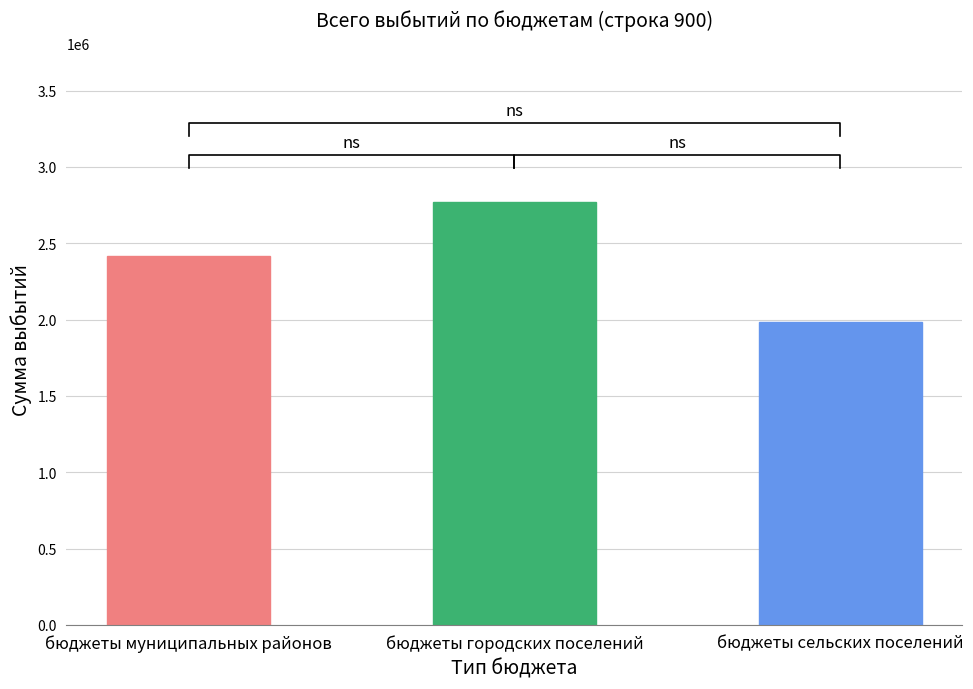

What is the label of the 2nd bar from the left?

бюджеты городских поселений